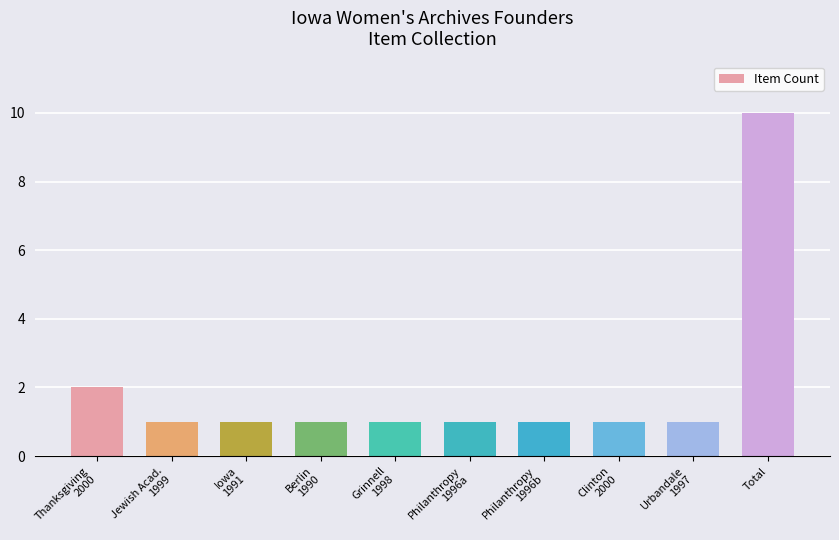

What is the label of the 9th bar from the right?

Jewish Acad.
1999